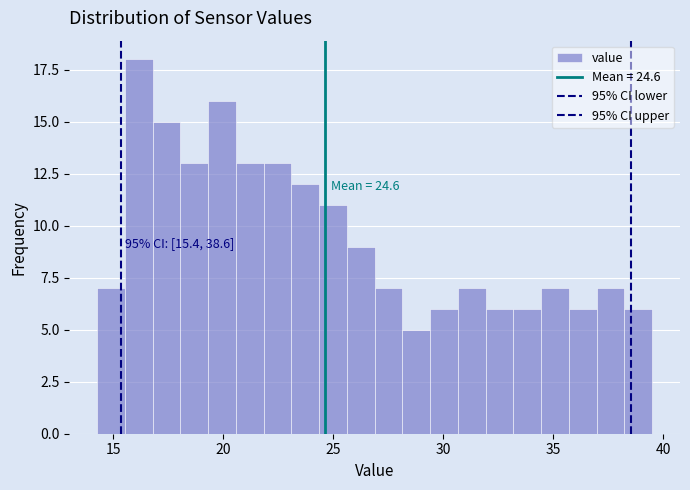

Read against the x-axis, roughly where is the centre of the tallest bar?

16.0